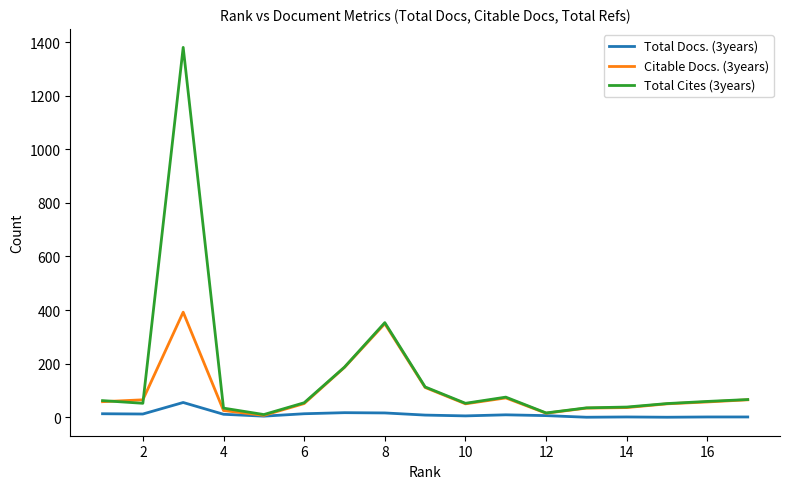

Rank the series by their maximum value, from lowest to highest.

Total Docs. (3years), Citable Docs. (3years), Total Cites (3years)